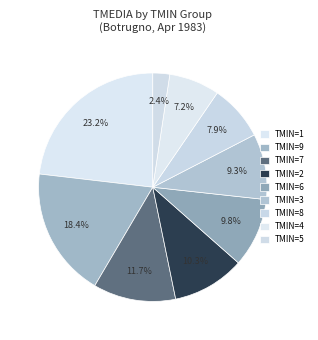

Count the number of slices in the pie.

9